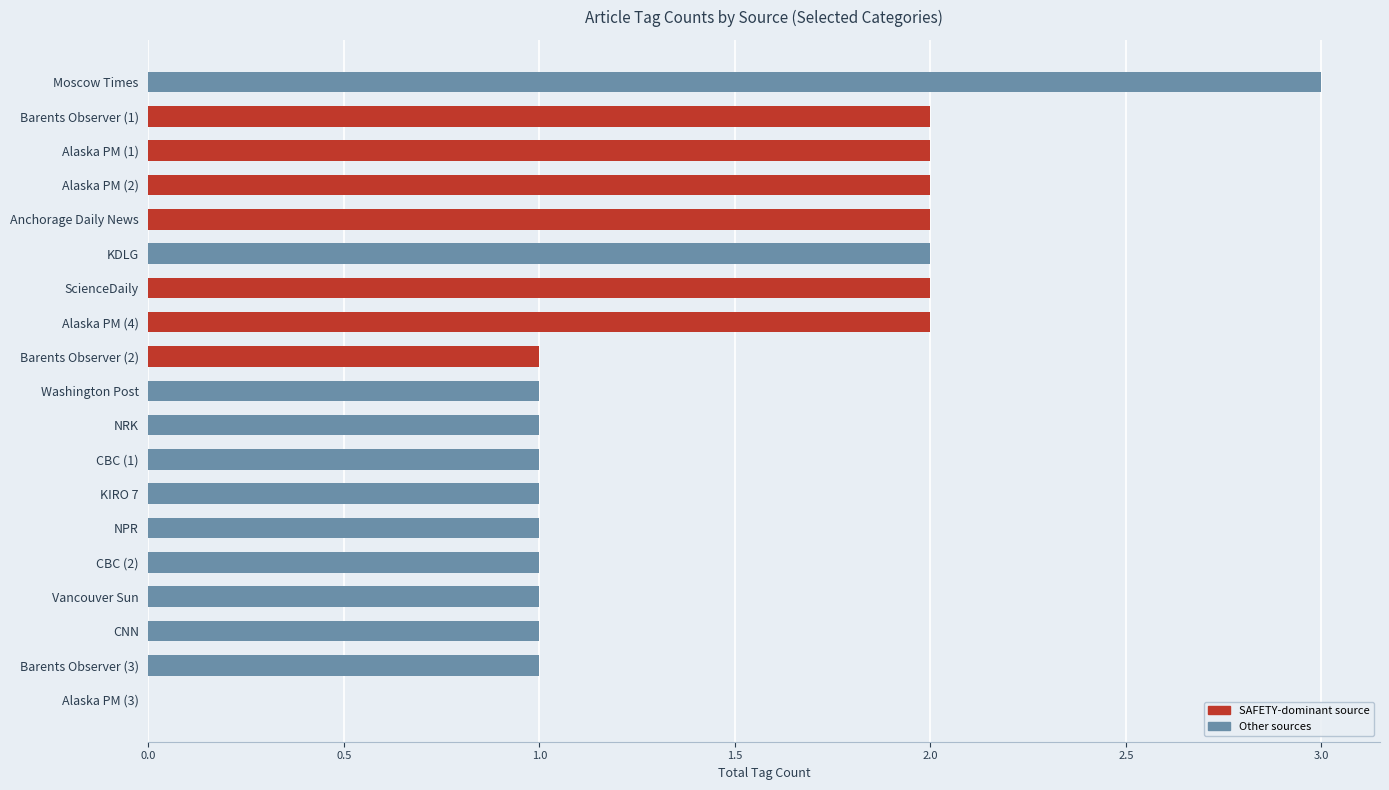

What is the maximum value shown in the chart?

3